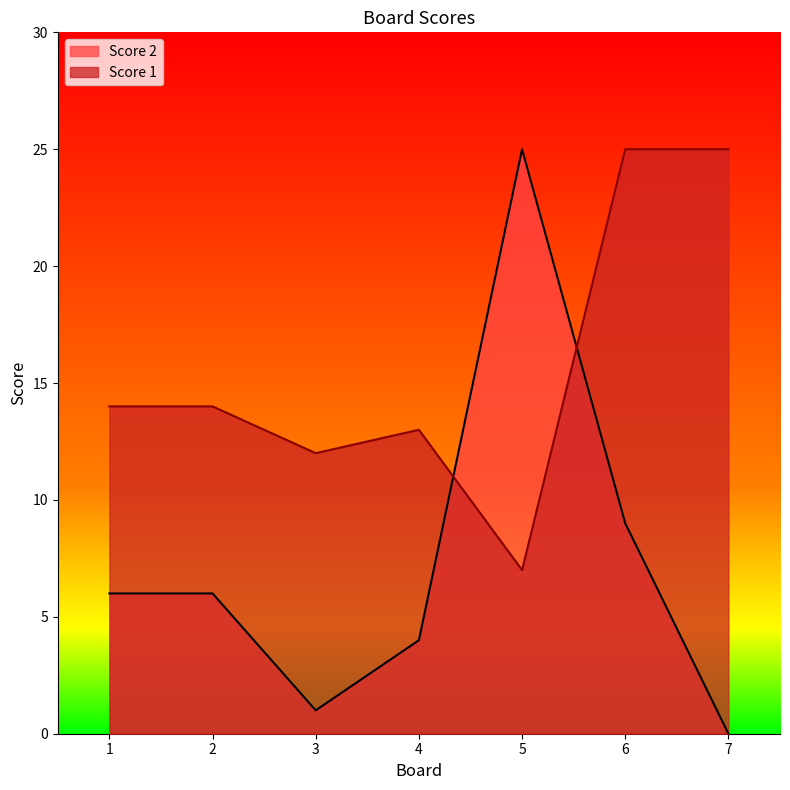

What is the greatest value displayed?

25